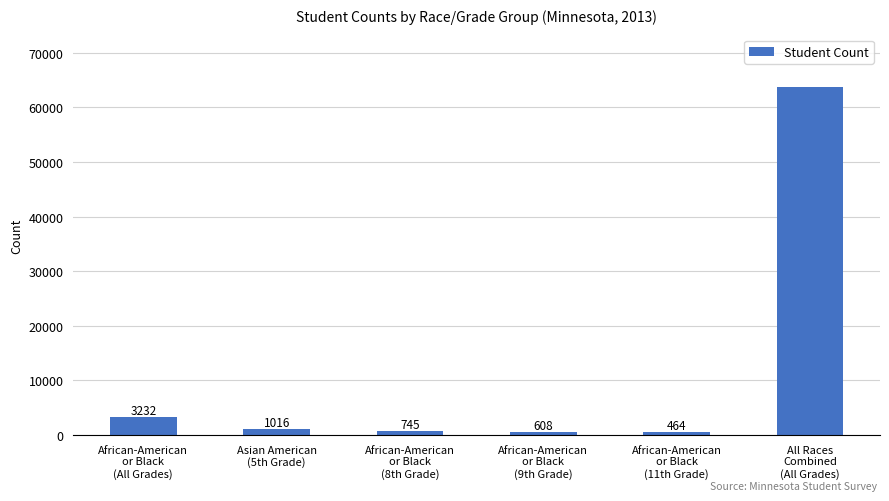

List the labels in order of value, largest first.

All Races
Combined
(All Grades), African-American
or Black
(All Grades), Asian American
(5th Grade), African-American
or Black
(8th Grade), African-American
or Black
(9th Grade), African-American
or Black
(11th Grade)